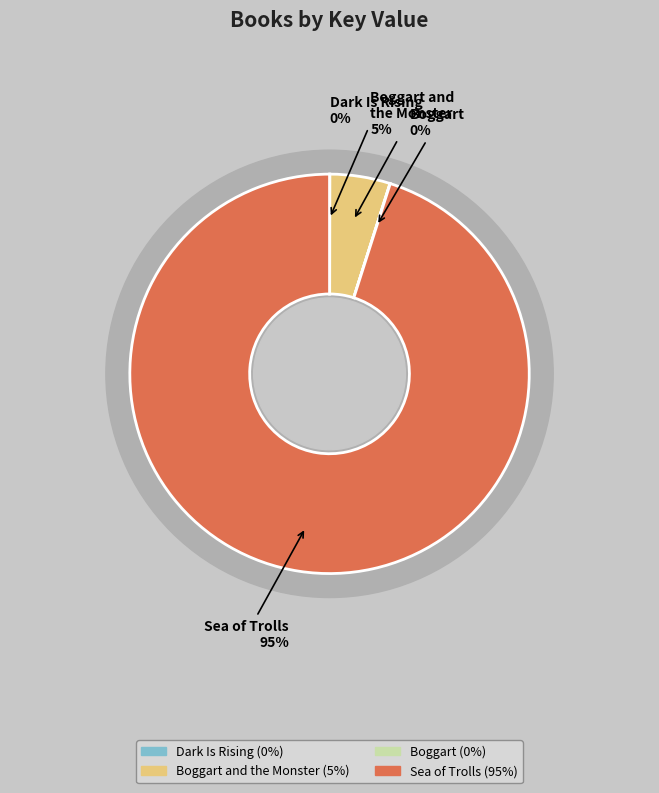

What percentage do Sea of Trolls and Dark Is Rising together represent?

95.1%